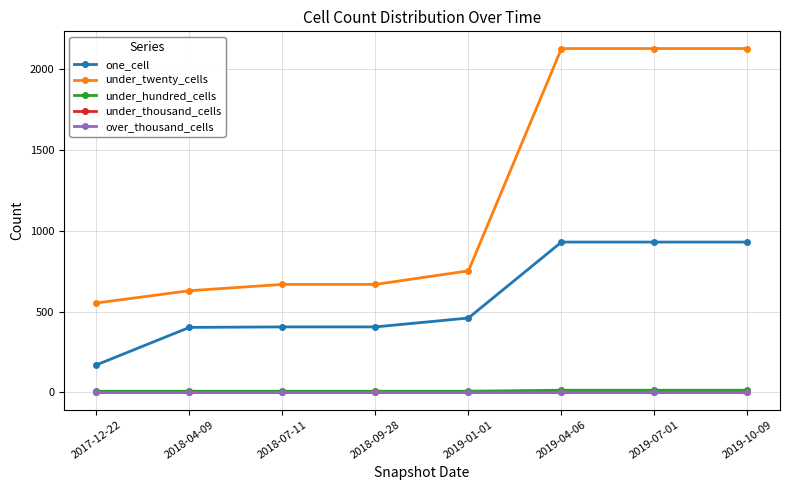

Where does the one_cell series first go above 461?

2019-04-06